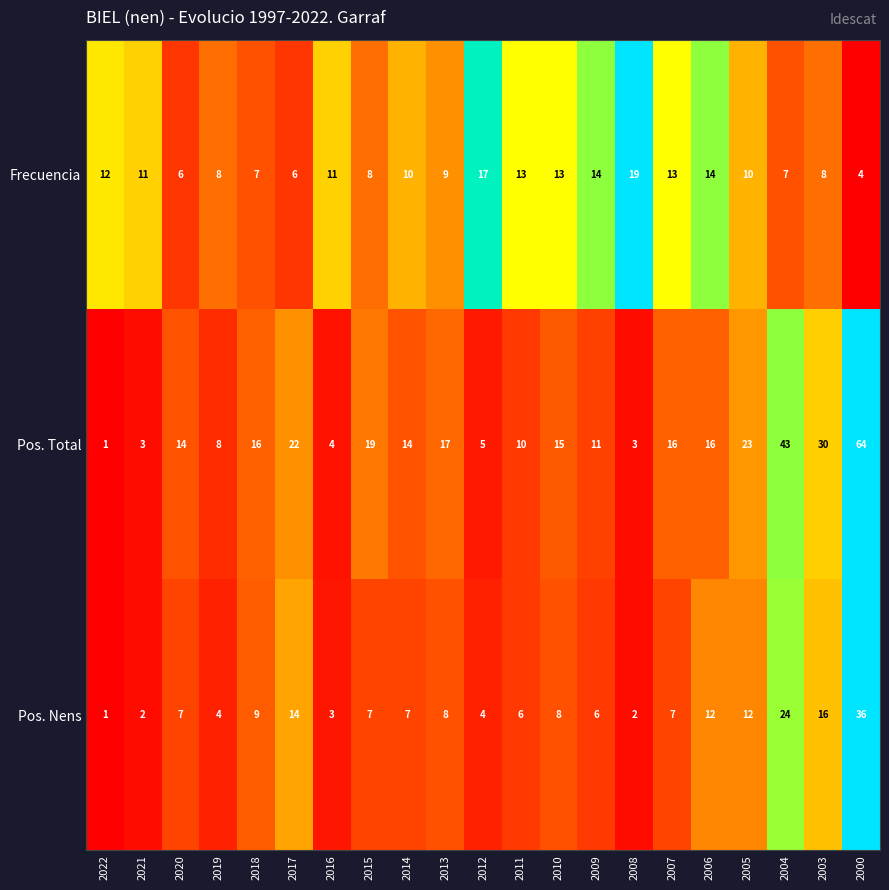

What is the difference between the maximum and minimum values in the Pos. Total series?

63